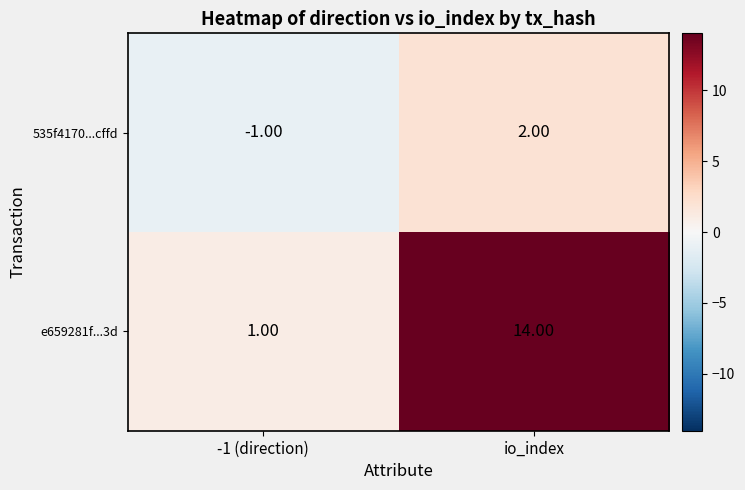

What is the difference between the maximum and minimum values in the 535f4170...cffd series?

3